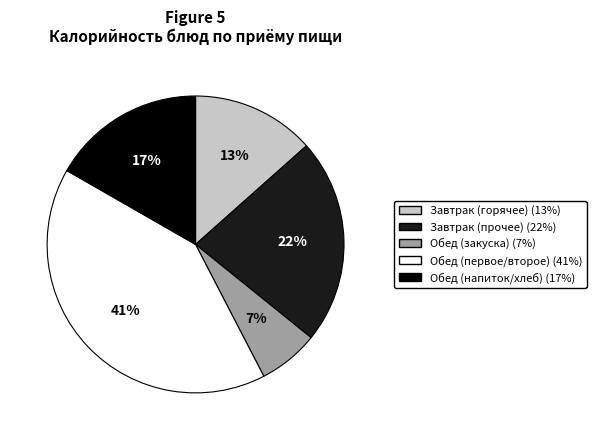

Is there any slice that represents more than half of the pie?

No